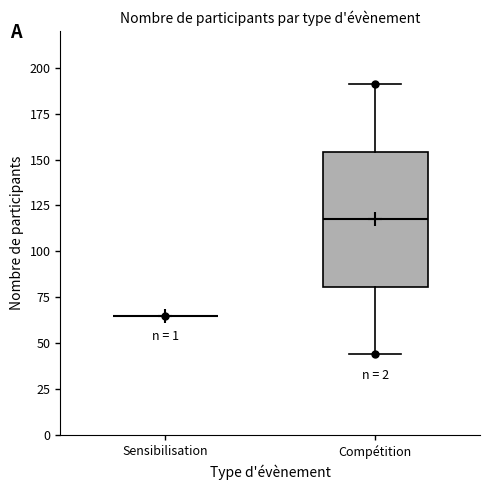

Reading left to right, read every box against the y-axis: the position of its median line, the range the box covers, and the ends of its whiskers. The values are not printed on the chart, so give them approximately, as read against the axis.

Sensibilisation: box collapsed to a line at 65, whiskers 65 to 65
Compétition: median 120, box 80 to 155, whiskers 45 to 190